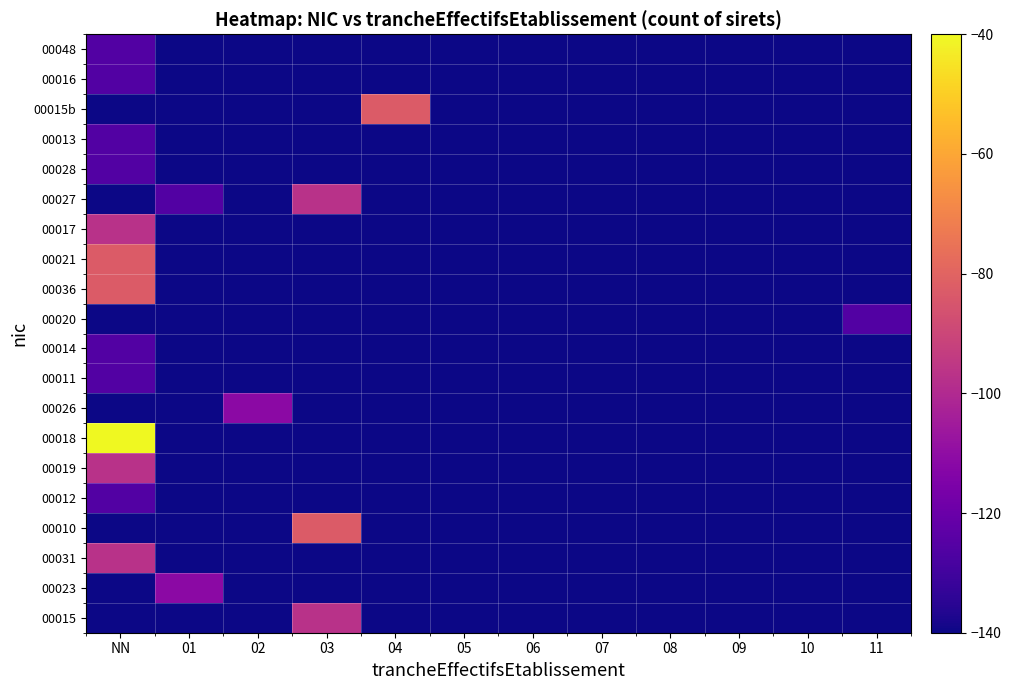

Reading left to right, transcribe all the data shown in this chart.

00015: NN=-140.0	01=-140.0	02=-140.0	03=-97.1	04=-140.0	05=-140.0	06=-140.0	07=-140.0	08=-140.0	09=-140.0	10=-140.0	11=-140.0
00023: NN=-140.0	01=-111.4	02=-140.0	03=-140.0	04=-140.0	05=-140.0	06=-140.0	07=-140.0	08=-140.0	09=-140.0	10=-140.0	11=-140.0
00031: NN=-97.1	01=-140.0	02=-140.0	03=-140.0	04=-140.0	05=-140.0	06=-140.0	07=-140.0	08=-140.0	09=-140.0	10=-140.0	11=-140.0
00010: NN=-140.0	01=-140.0	02=-140.0	03=-82.9	04=-140.0	05=-140.0	06=-140.0	07=-140.0	08=-140.0	09=-140.0	10=-140.0	11=-140.0
00012: NN=-125.7	01=-140.0	02=-140.0	03=-140.0	04=-140.0	05=-140.0	06=-140.0	07=-140.0	08=-140.0	09=-140.0	10=-140.0	11=-140.0
00019: NN=-97.1	01=-140.0	02=-140.0	03=-140.0	04=-140.0	05=-140.0	06=-140.0	07=-140.0	08=-140.0	09=-140.0	10=-140.0	11=-140.0
00018: NN=-40.0	01=-140.0	02=-140.0	03=-140.0	04=-140.0	05=-140.0	06=-140.0	07=-140.0	08=-140.0	09=-140.0	10=-140.0	11=-140.0
00026: NN=-140.0	01=-140.0	02=-111.4	03=-140.0	04=-140.0	05=-140.0	06=-140.0	07=-140.0	08=-140.0	09=-140.0	10=-140.0	11=-140.0
00011: NN=-125.7	01=-140.0	02=-140.0	03=-140.0	04=-140.0	05=-140.0	06=-140.0	07=-140.0	08=-140.0	09=-140.0	10=-140.0	11=-140.0
00014: NN=-125.7	01=-140.0	02=-140.0	03=-140.0	04=-140.0	05=-140.0	06=-140.0	07=-140.0	08=-140.0	09=-140.0	10=-140.0	11=-140.0
00020: NN=-140.0	01=-140.0	02=-140.0	03=-140.0	04=-140.0	05=-140.0	06=-140.0	07=-140.0	08=-140.0	09=-140.0	10=-140.0	11=-125.7
00036: NN=-82.9	01=-140.0	02=-140.0	03=-140.0	04=-140.0	05=-140.0	06=-140.0	07=-140.0	08=-140.0	09=-140.0	10=-140.0	11=-140.0
00021: NN=-82.9	01=-140.0	02=-140.0	03=-140.0	04=-140.0	05=-140.0	06=-140.0	07=-140.0	08=-140.0	09=-140.0	10=-140.0	11=-140.0
00017: NN=-97.1	01=-140.0	02=-140.0	03=-140.0	04=-140.0	05=-140.0	06=-140.0	07=-140.0	08=-140.0	09=-140.0	10=-140.0	11=-140.0
00027: NN=-140.0	01=-125.7	02=-140.0	03=-97.1	04=-140.0	05=-140.0	06=-140.0	07=-140.0	08=-140.0	09=-140.0	10=-140.0	11=-140.0
00028: NN=-125.7	01=-140.0	02=-140.0	03=-140.0	04=-140.0	05=-140.0	06=-140.0	07=-140.0	08=-140.0	09=-140.0	10=-140.0	11=-140.0
00013: NN=-125.7	01=-140.0	02=-140.0	03=-140.0	04=-140.0	05=-140.0	06=-140.0	07=-140.0	08=-140.0	09=-140.0	10=-140.0	11=-140.0
00015b: NN=-140.0	01=-140.0	02=-140.0	03=-140.0	04=-82.9	05=-140.0	06=-140.0	07=-140.0	08=-140.0	09=-140.0	10=-140.0	11=-140.0
00016: NN=-125.7	01=-140.0	02=-140.0	03=-140.0	04=-140.0	05=-140.0	06=-140.0	07=-140.0	08=-140.0	09=-140.0	10=-140.0	11=-140.0
00048: NN=-125.7	01=-140.0	02=-140.0	03=-140.0	04=-140.0	05=-140.0	06=-140.0	07=-140.0	08=-140.0	09=-140.0	10=-140.0	11=-140.0